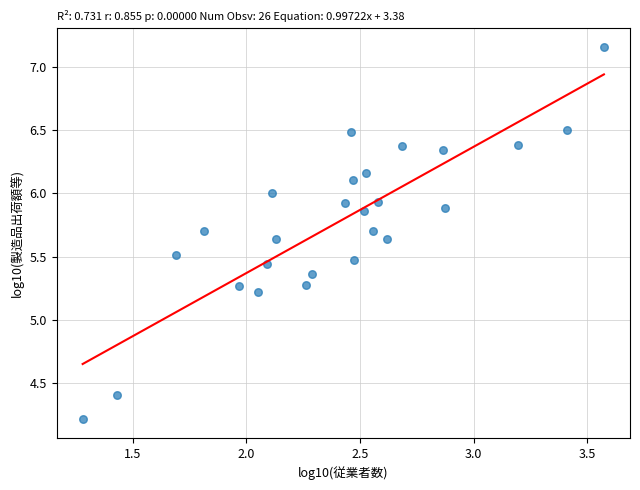

What is the range of Y values (max minus min)?

2.9